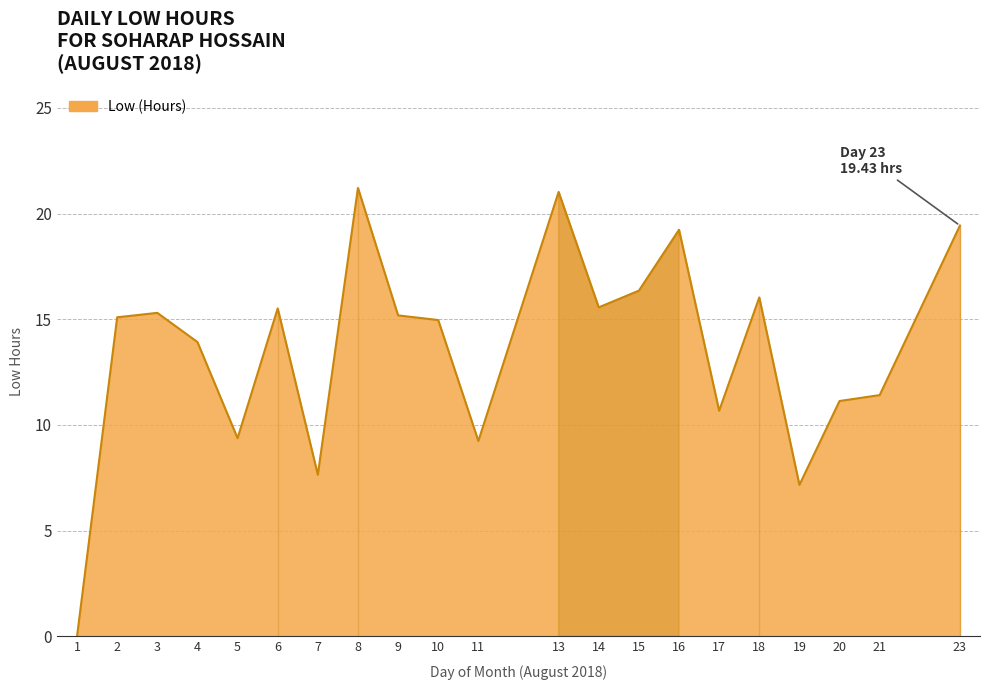

How many positive values are there?

20